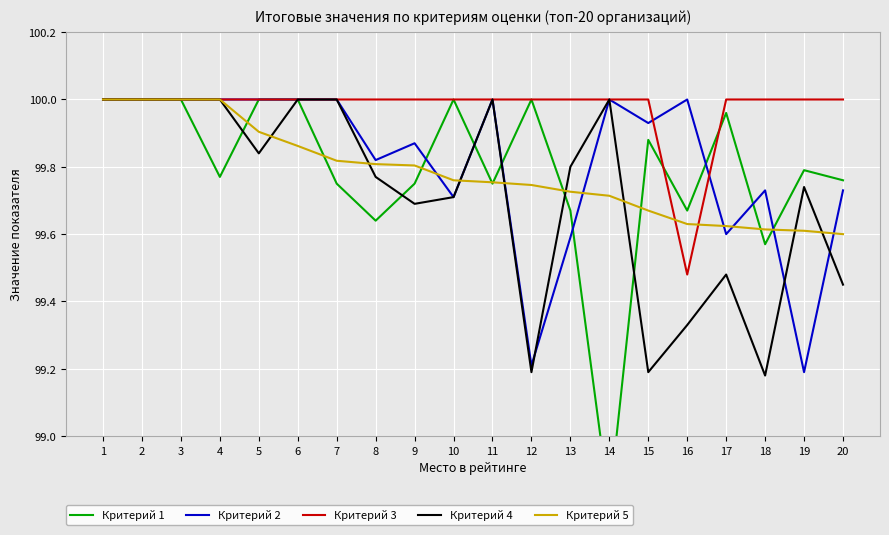

Which series has the largest total across all categories?

Критерий 3